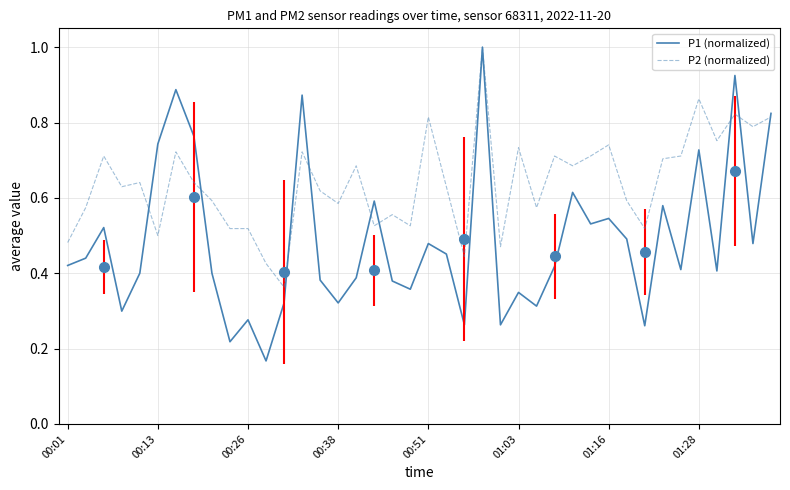

What is the value of the P2 (normalized) point at the 24th from the left?

1.0